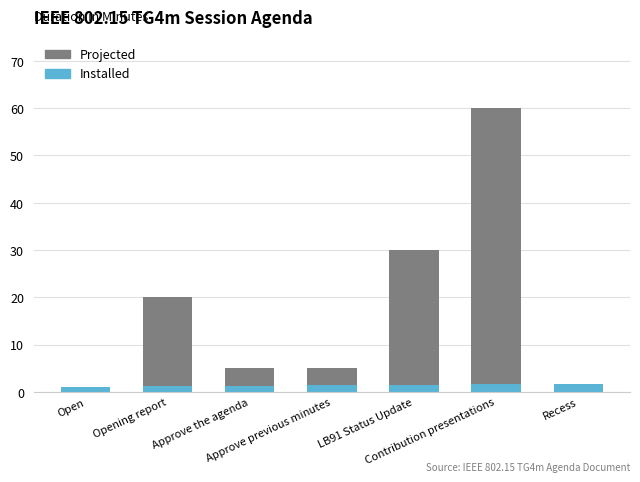

What is the label of the 7th bar from the right?

Open